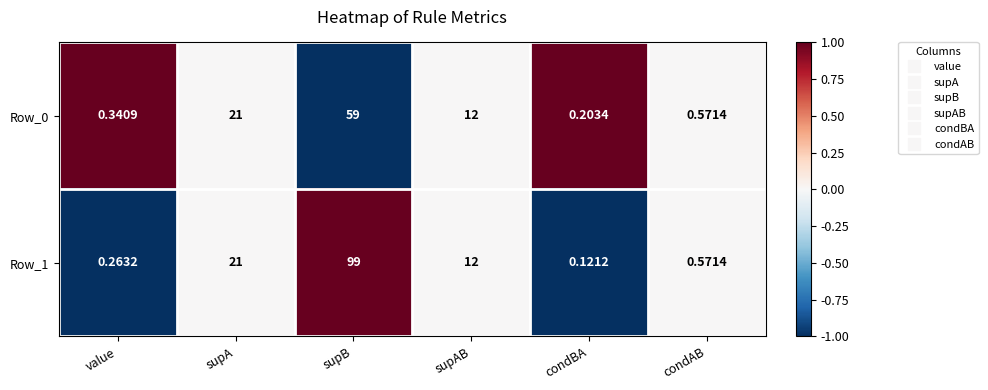

What is the greatest value displayed?

99.0